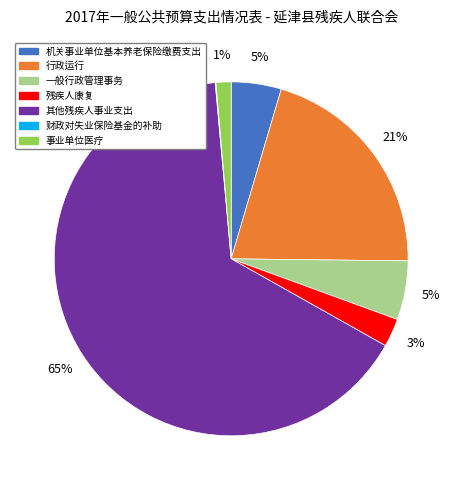

To the nearest percent, what portion does 行政运行 represent?

21%